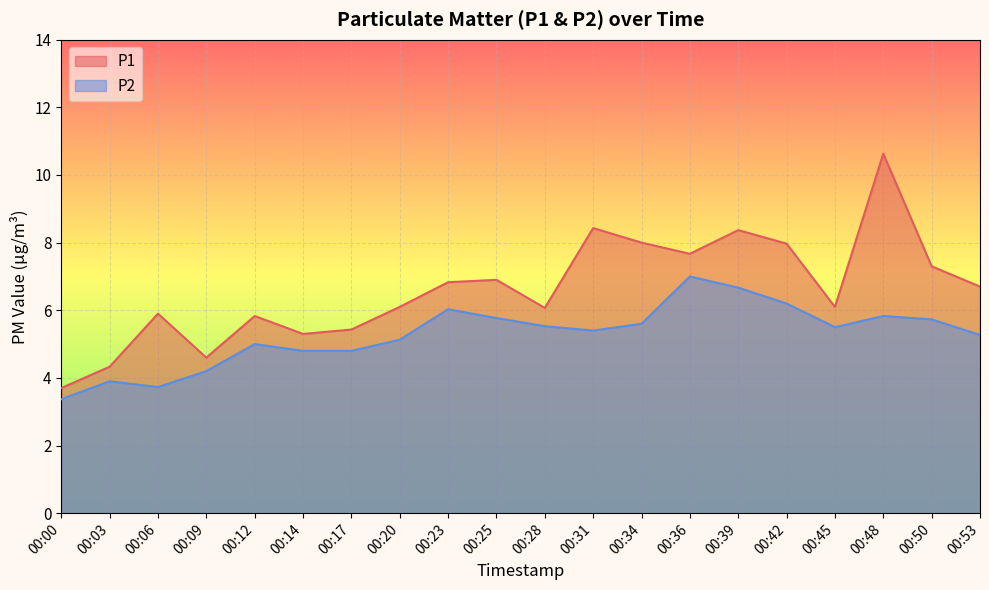

Where is P2 nearest to the value 5?

00:12